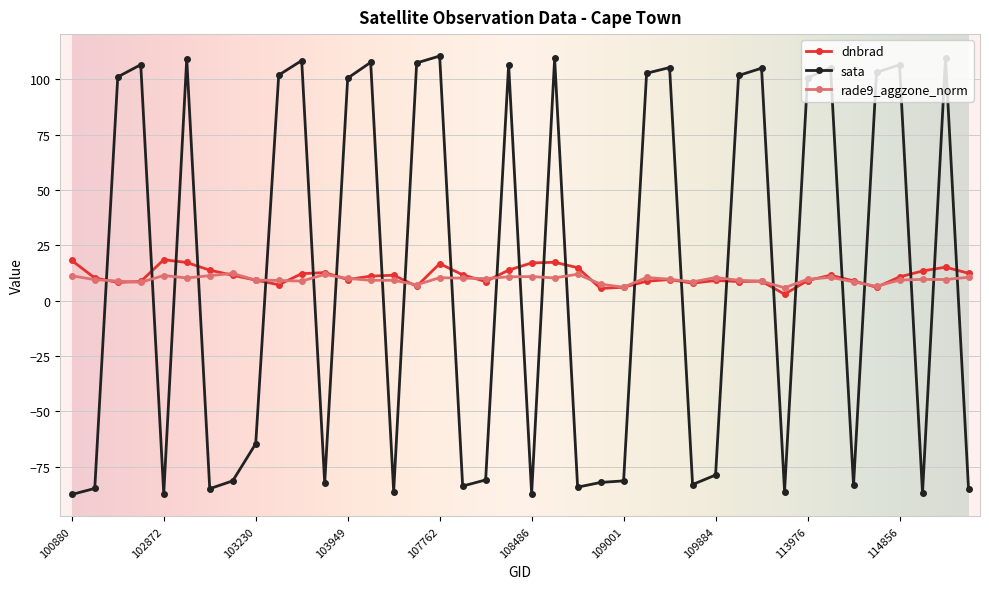

True or false: rade9_aggzone_norm has more than 0 points higher than both neighbors.

True